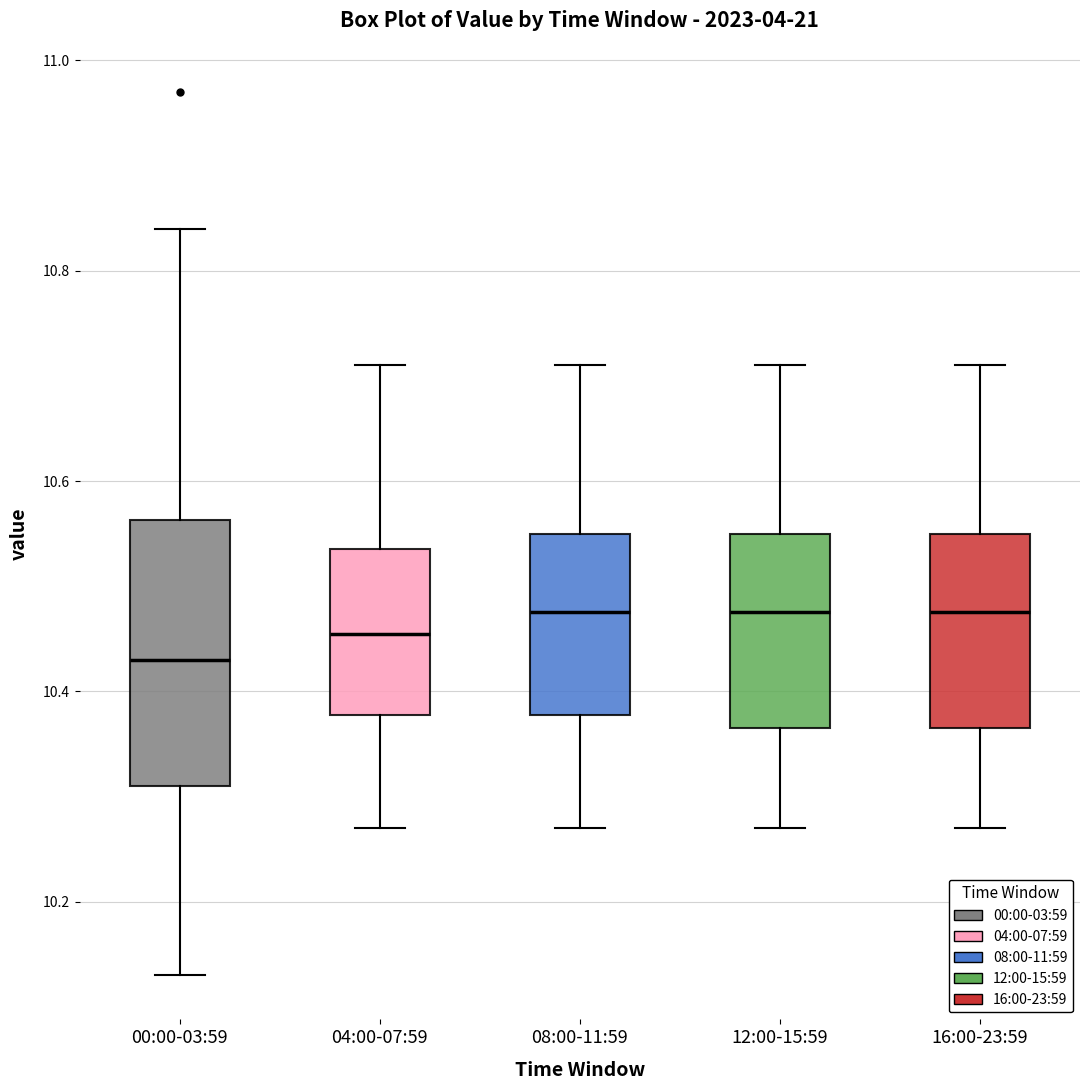

Where is the upper edge of the box for 04:00-07:59 on the y-axis? The values are not printed on the chart, so give them approximately, as read against the axis.

10.54